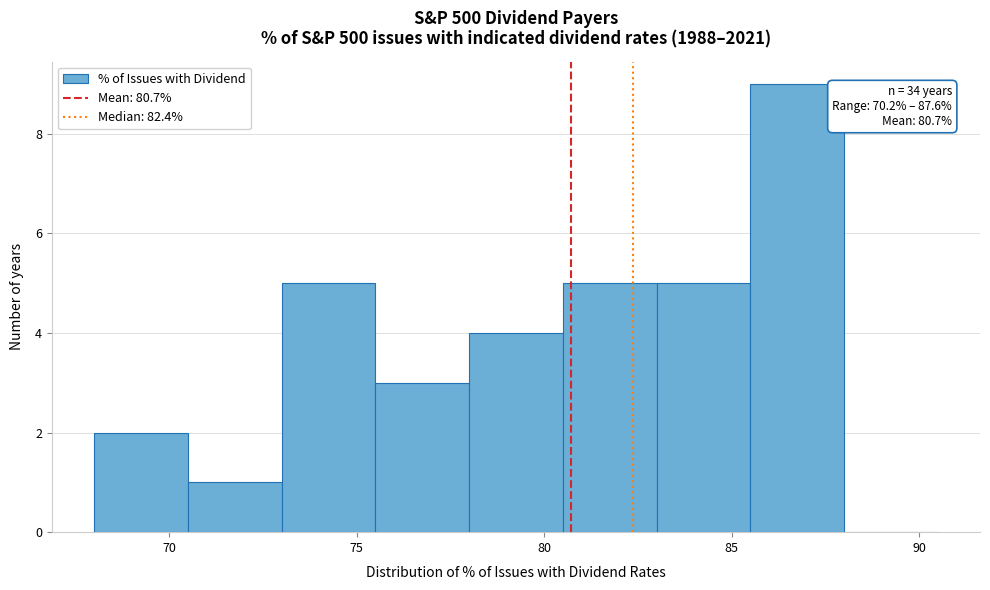

Which range on the x-axis has the tallest bar?

85.5 to 88.0